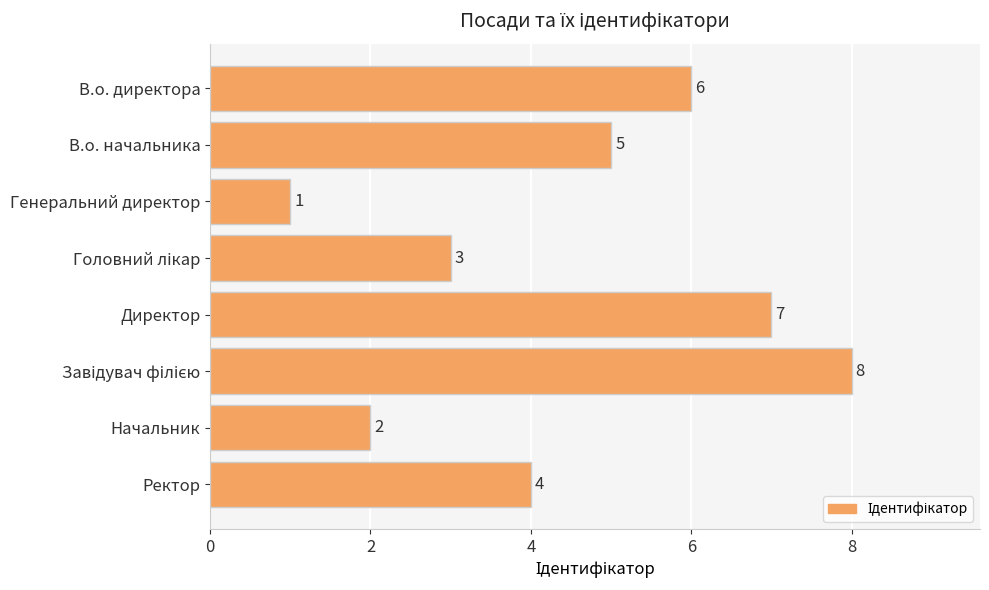

What is the sum of all values?

36